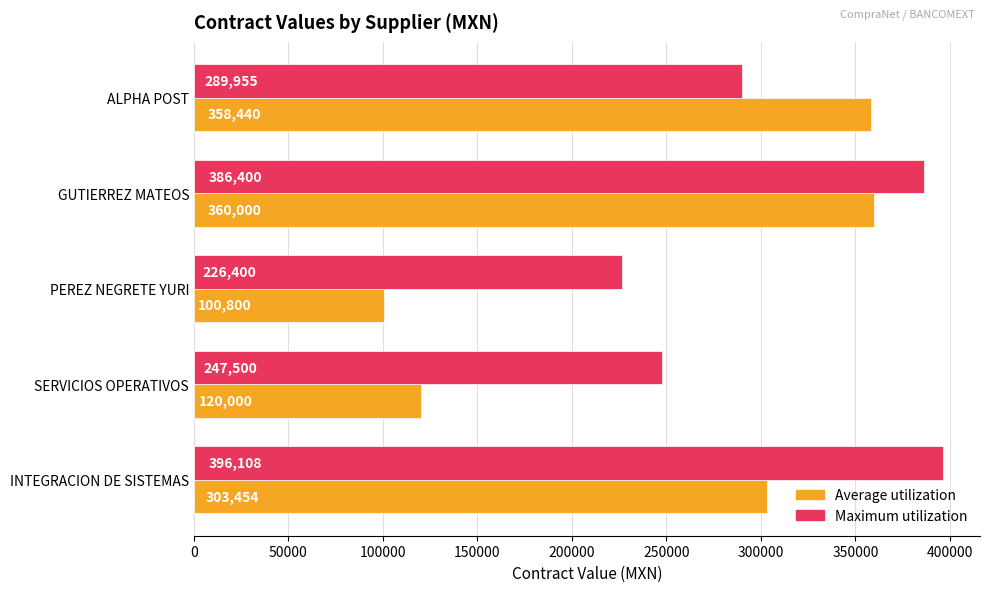

What is the minimum value for Average utilization?

100800.0